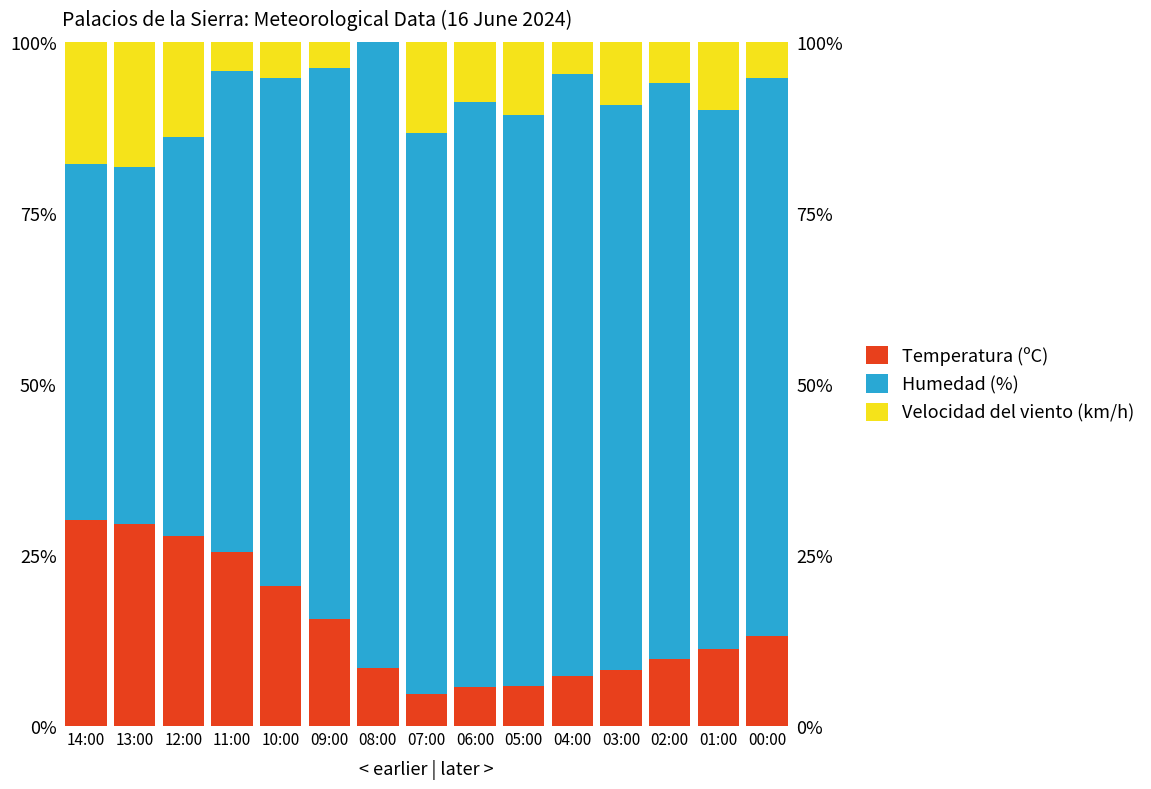

How many bars are there in total?

45